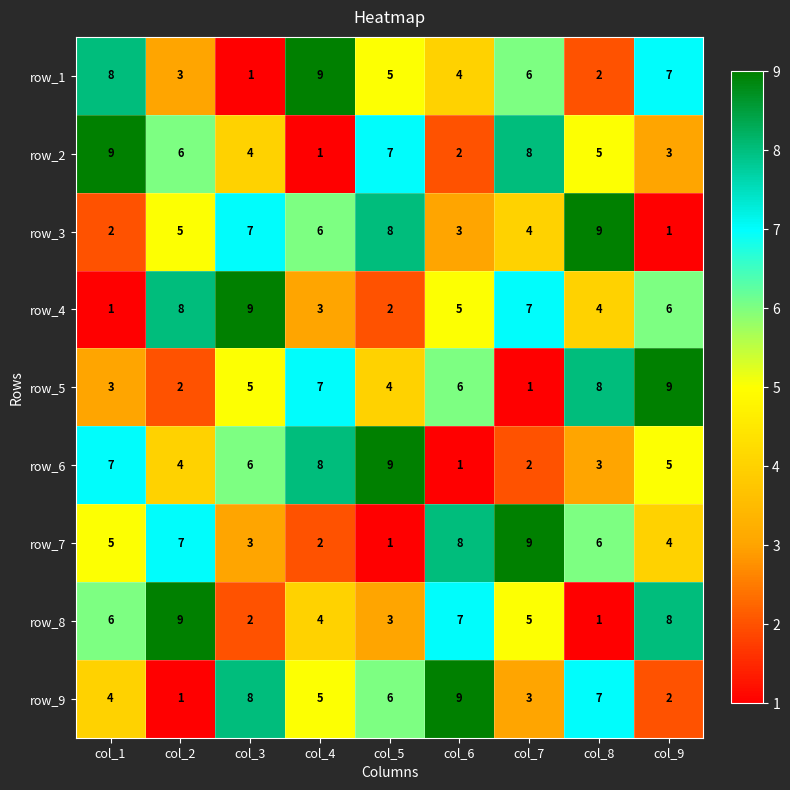

Is the value of row_2 at col_4 greater than the value of row_7 at col_2?

No